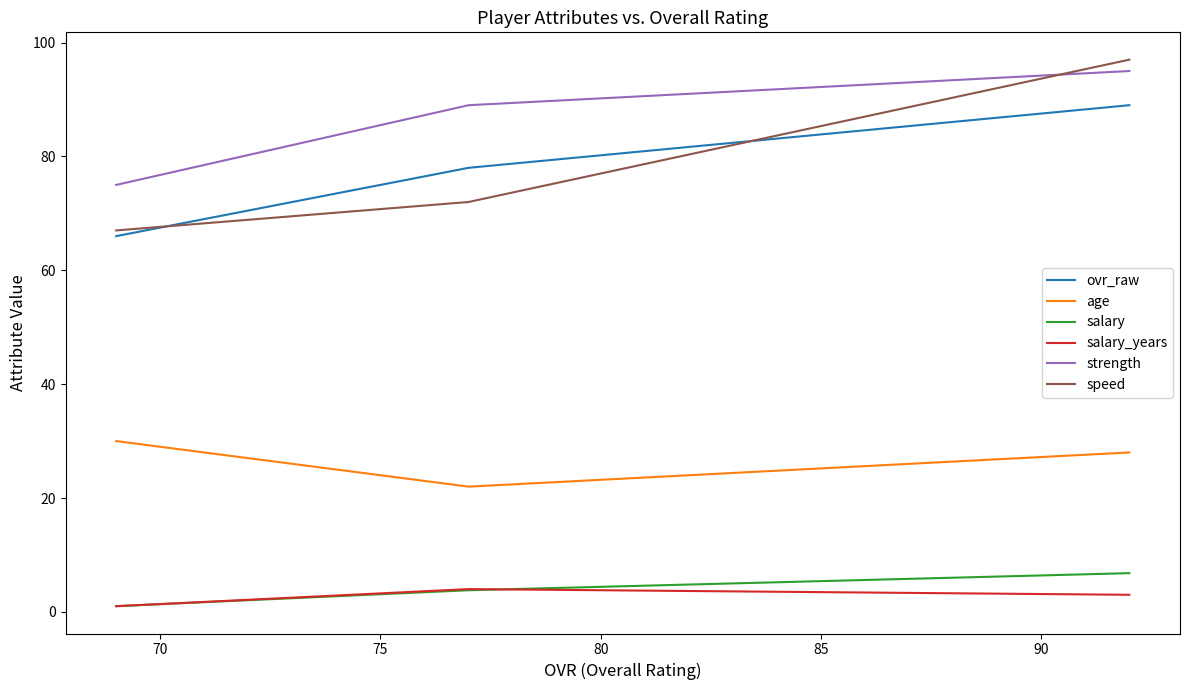

Which series changed the most between 65 and 70?

speed